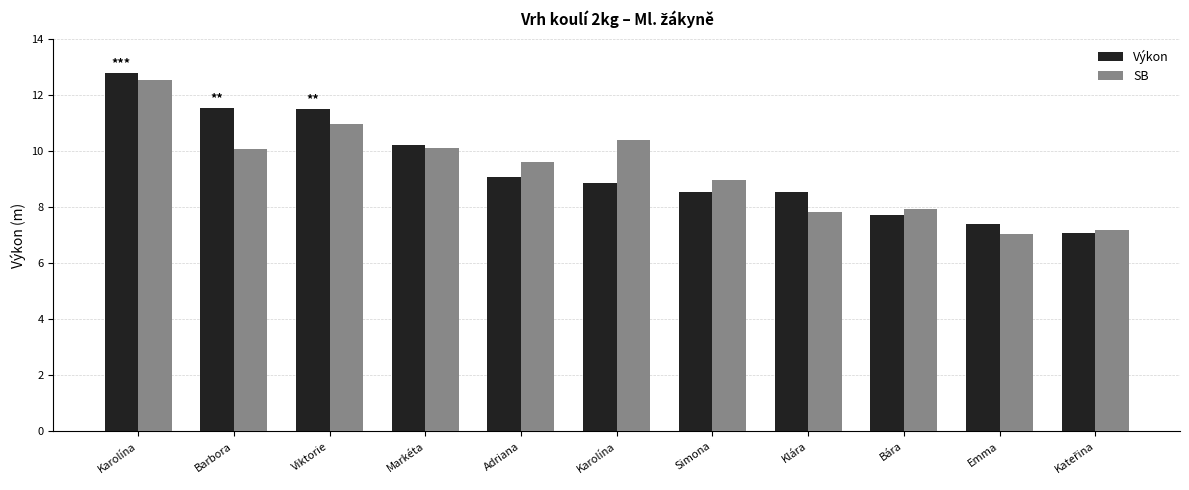

Are the bars grouped side by side (vs. stacked)?

Yes